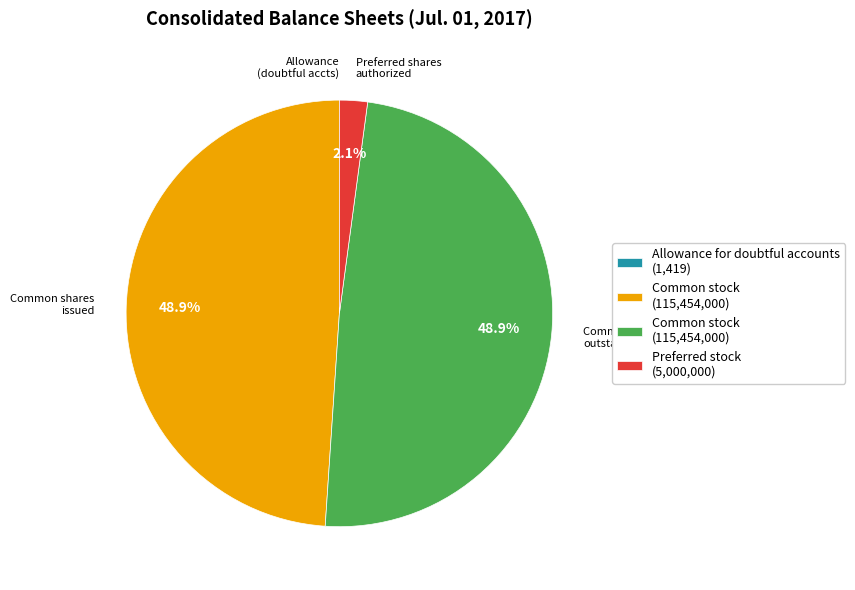

Is there a majority slice in this chart?

No